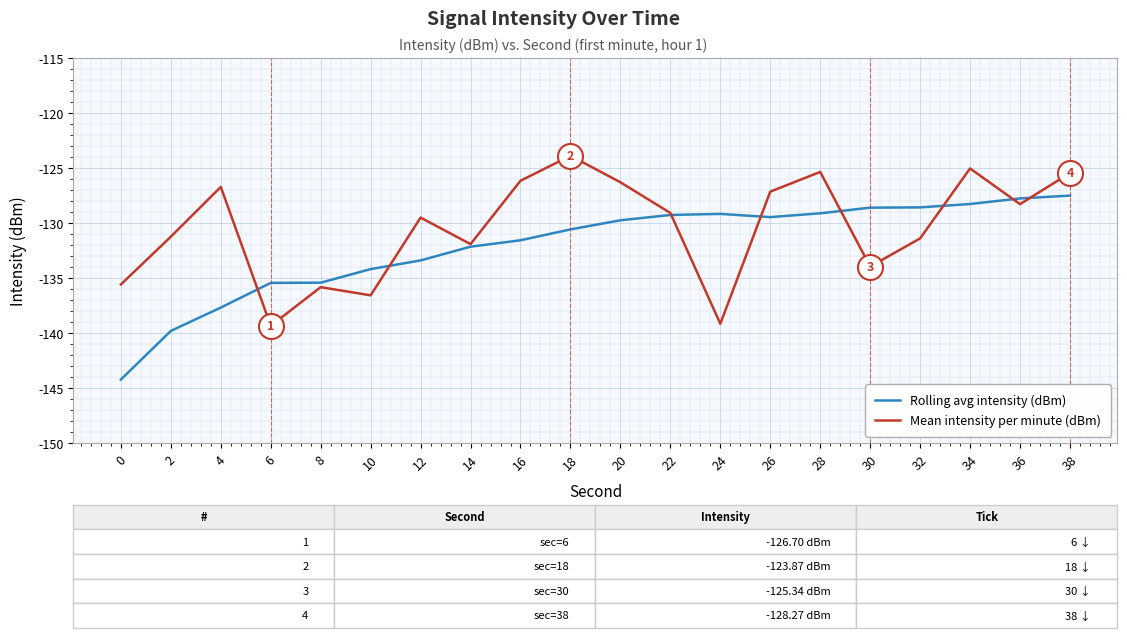

Does the chart have visible grid lines?

Yes